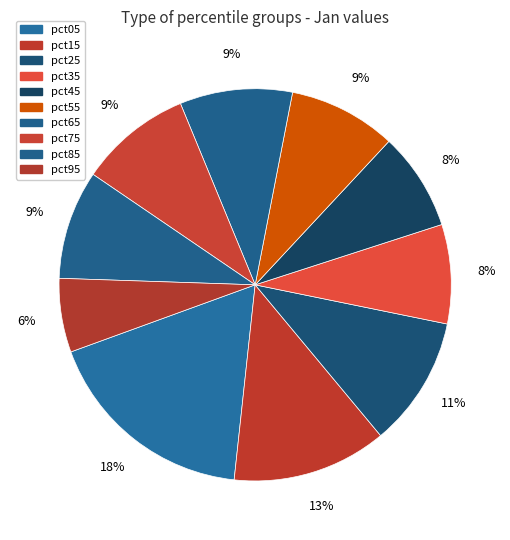

What is the change in value from pct35 to pct95?

-0.2